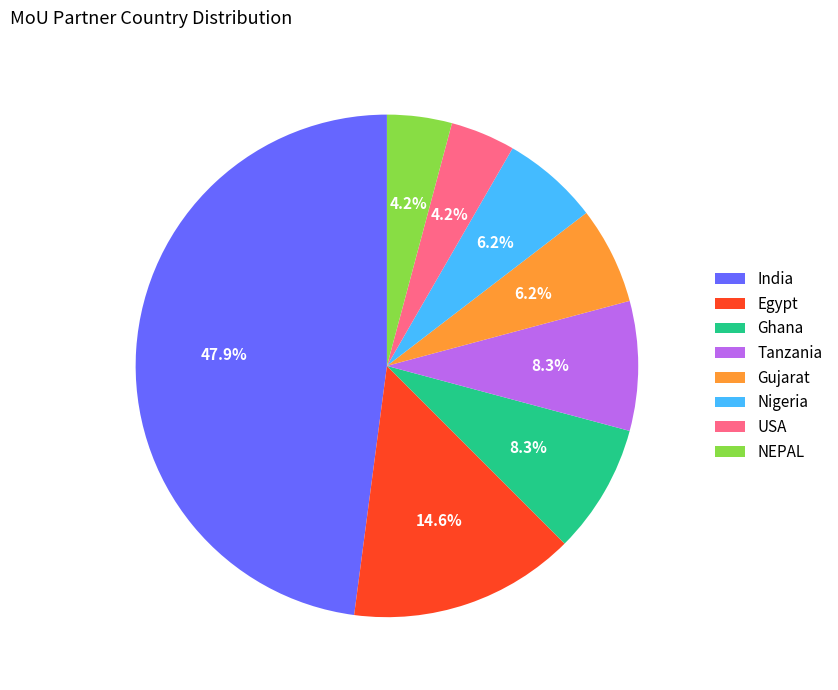

What is the largest slice in the pie chart?

India